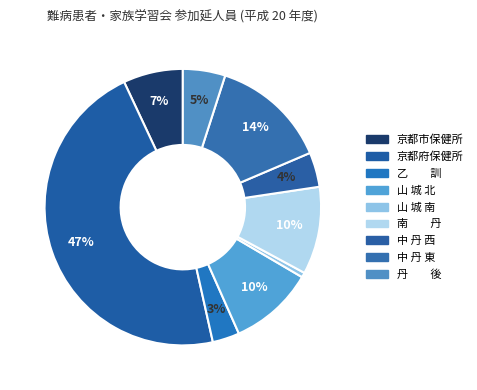

Rank the categories by value from highest to lowest.

京都府保健所, 中 丹 東, 南　　丹, 山 城 北, 京都市保健所, 丹　　後, 中 丹 西, 乙　　訓, 山 城 南